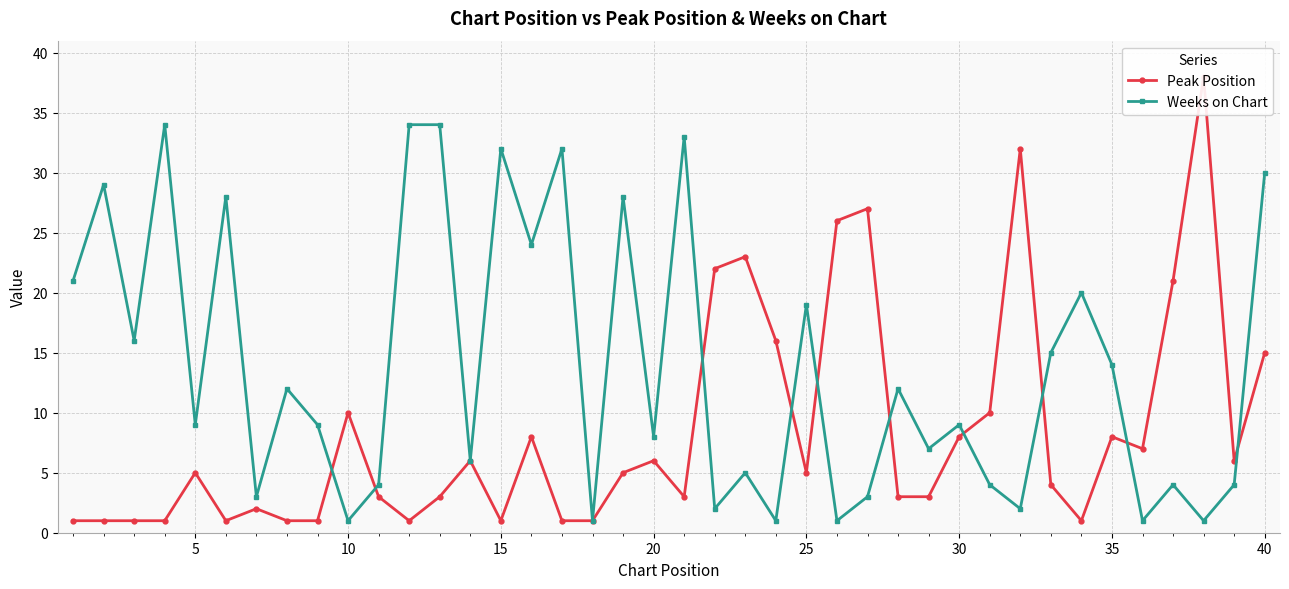

True or false: Peak Position and Weeks on Chart cross at least once.

True